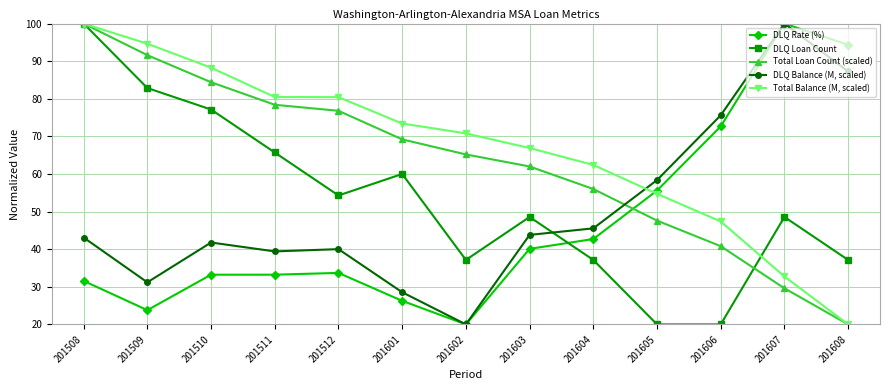

Is this an area chart (filled region under the line)?

No